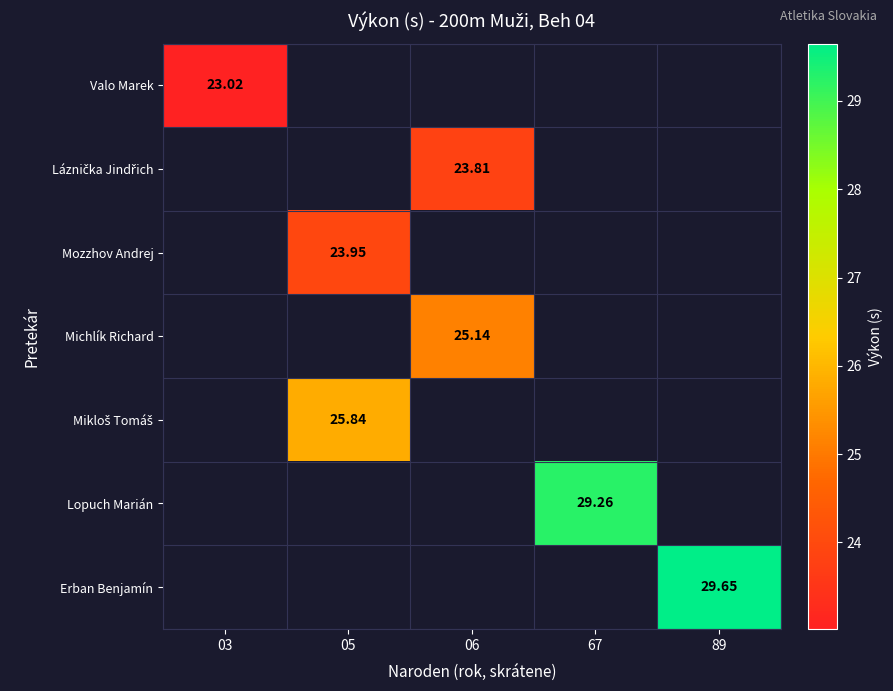

What is the smallest value displayed?

23.0